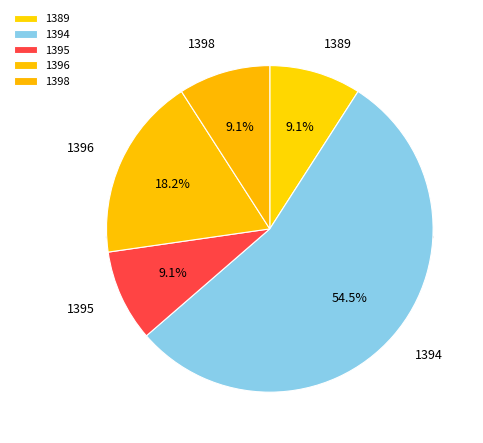

What is the smallest slice in the pie chart?

1389